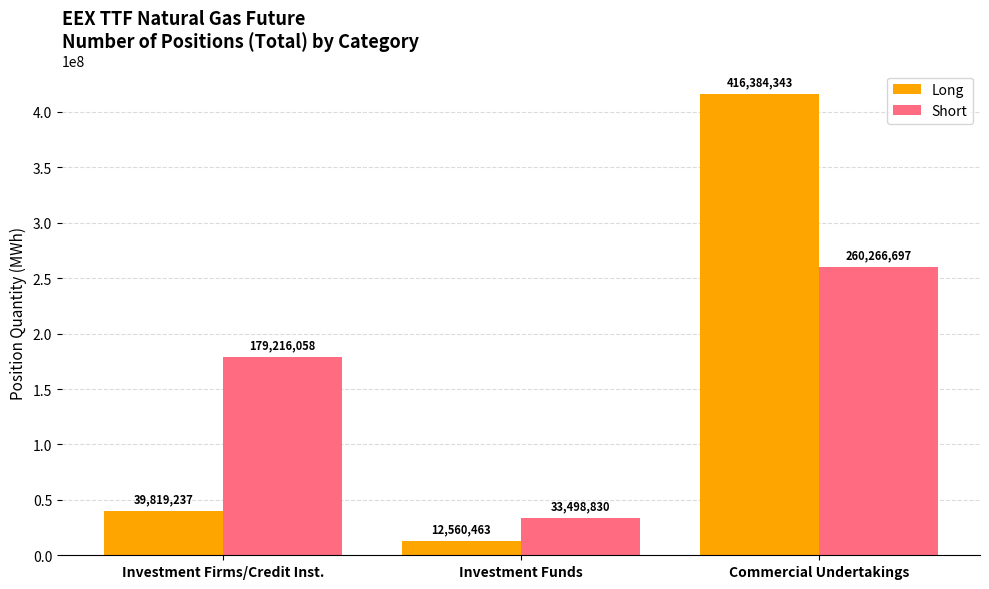

What is the spread (max minus min) of values at Investment Firms/Credit Inst.?

139396821